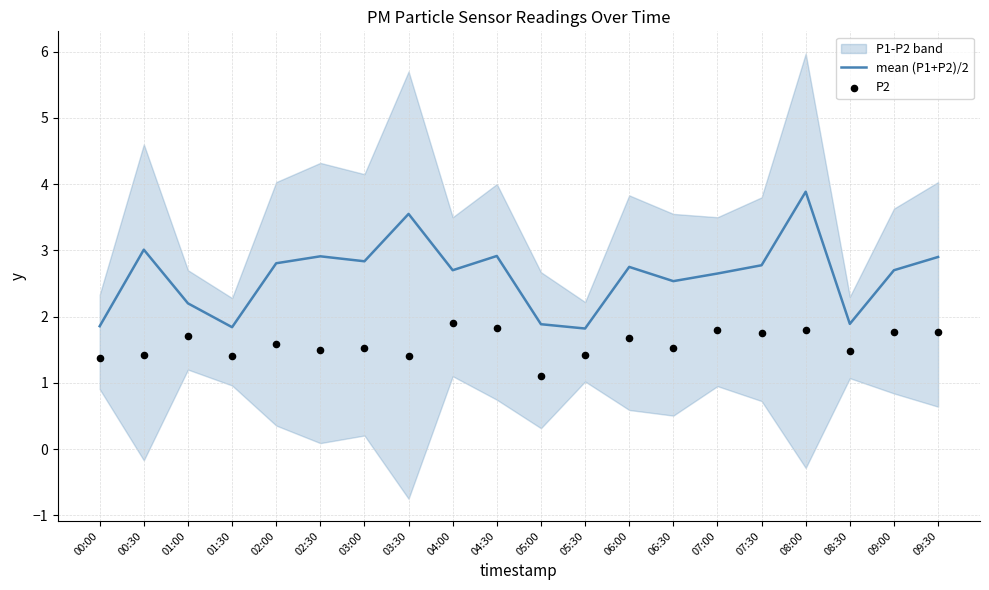

Which series has the largest total across all categories?

mean (P1+P2)/2